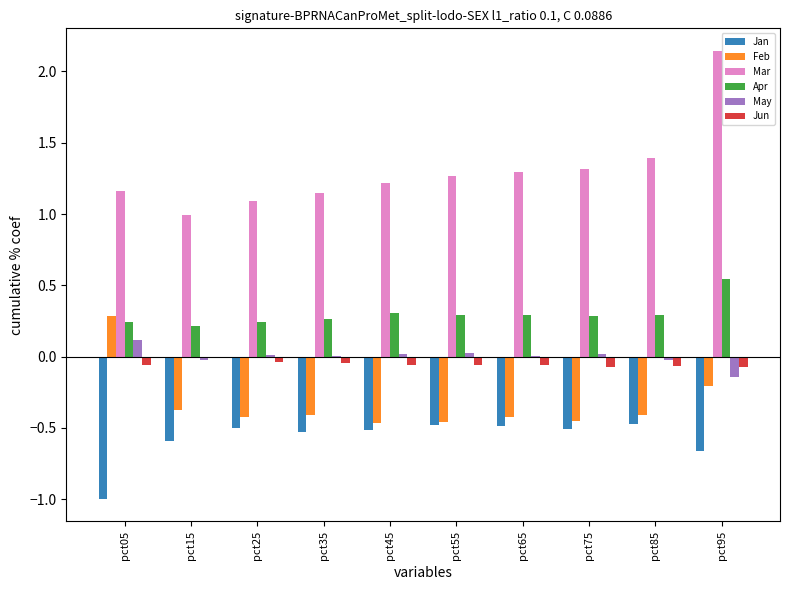

How many groups of bars are there?

10